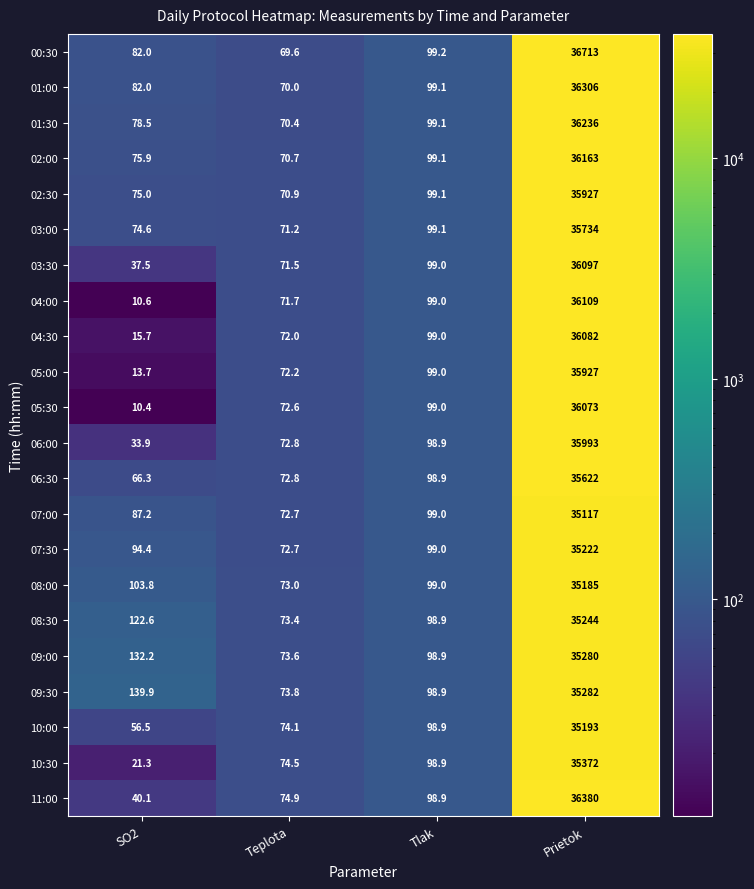

Where does the 02:00 series first go above 99?

Tlak